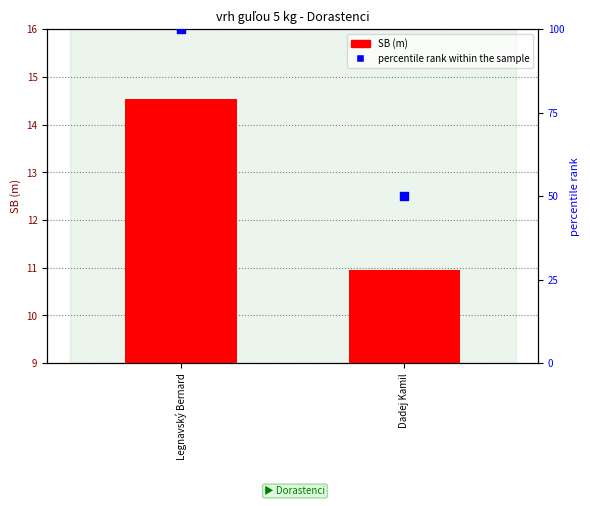

Which series contains the highest Y value?

percentile rank within the sample